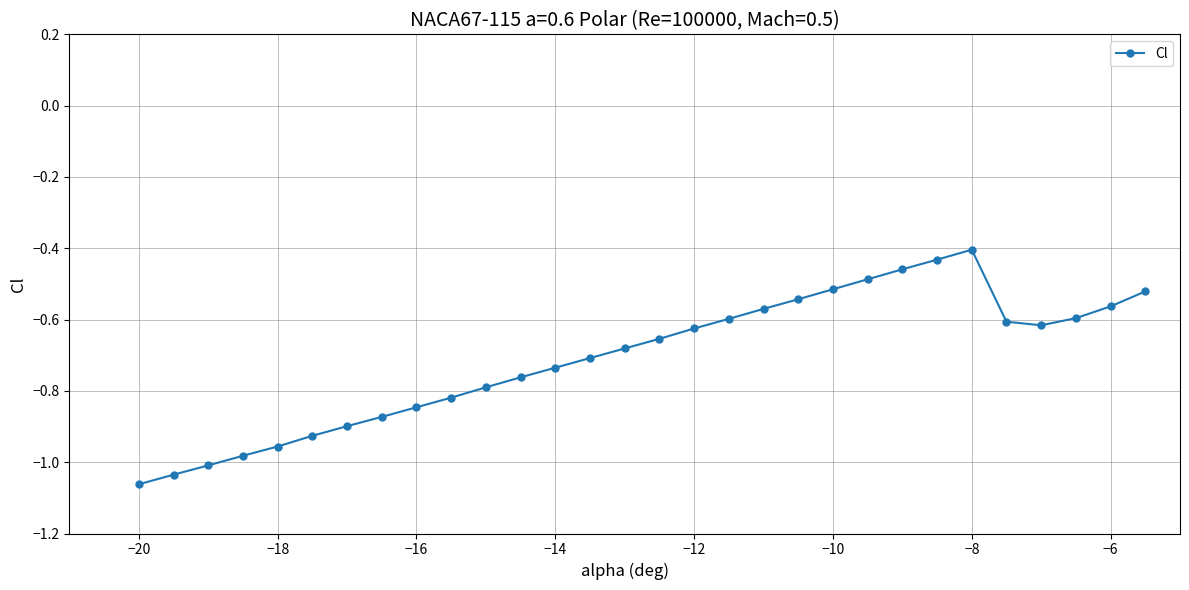

True or false: there are more than 0 points higher than both neighbors.

True